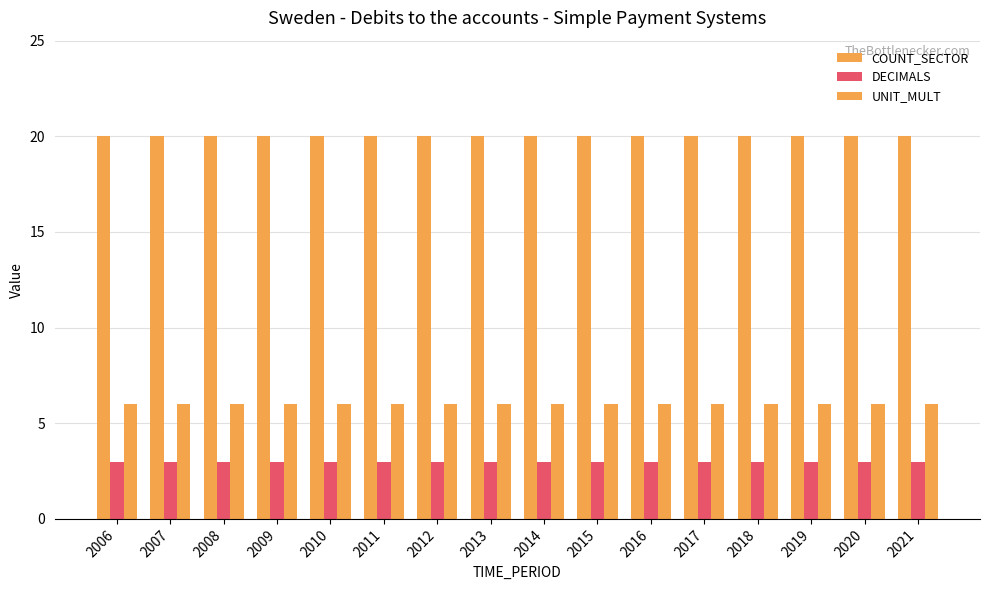

Count the number of categories in the chart.

16